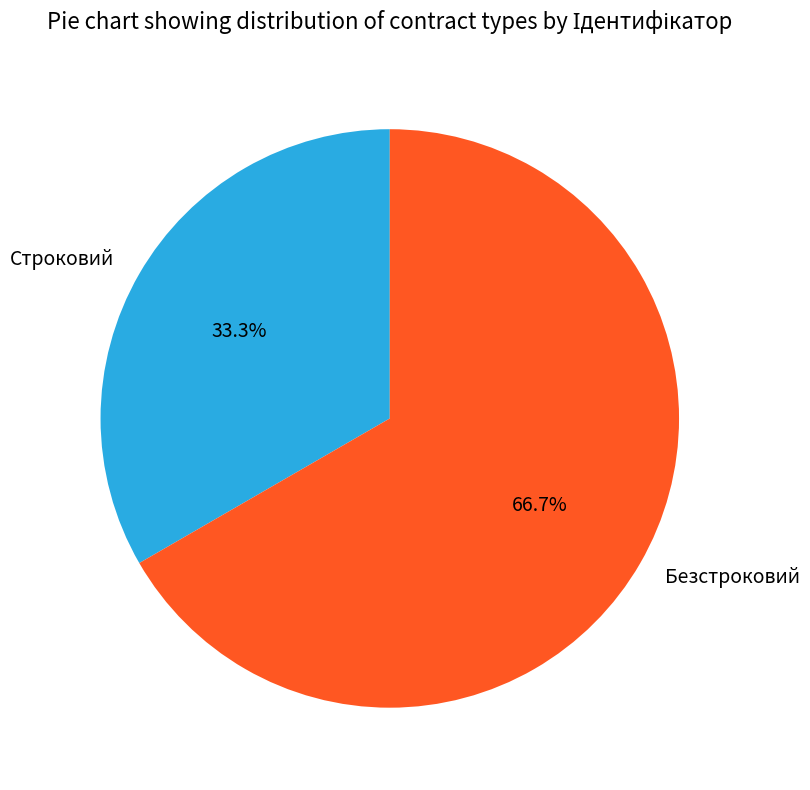

Does Безстроковий account for over 50% of the chart?

Yes